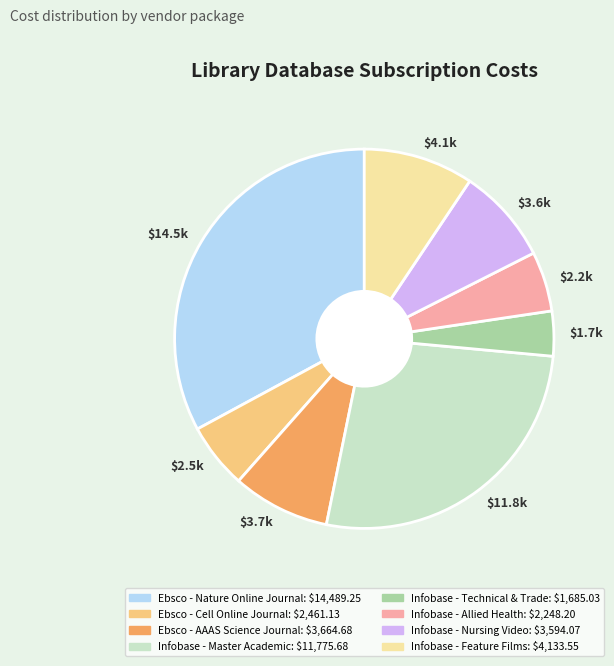

Which category has the biggest portion of the pie?

$14.5k